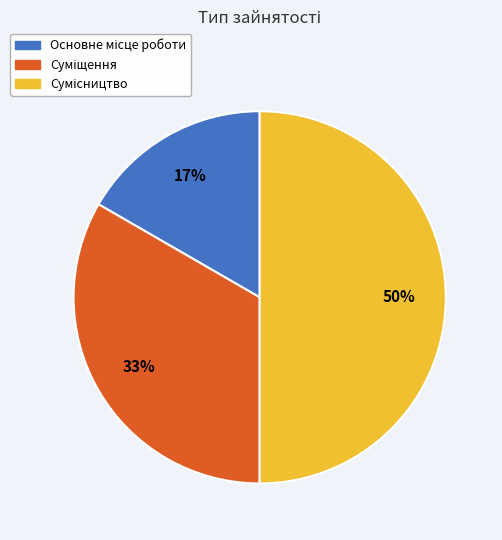

To the nearest percent, what is the average slice percentage?

33%